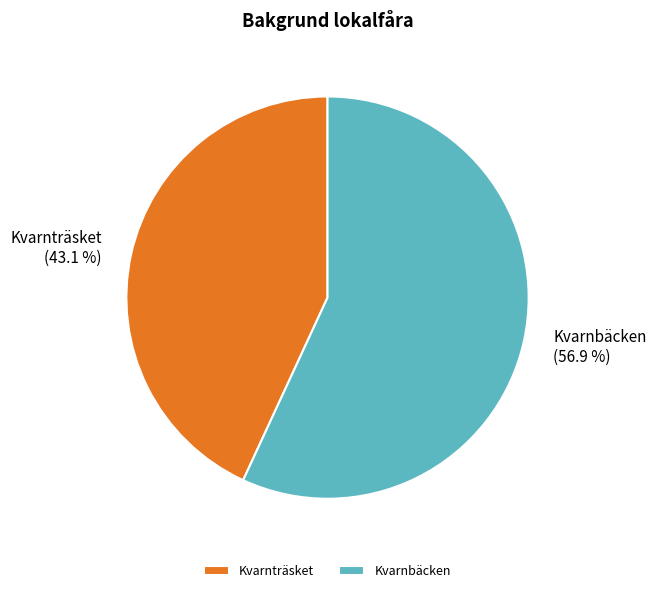

What is the smallest slice in the pie chart?

Kvarnträsket